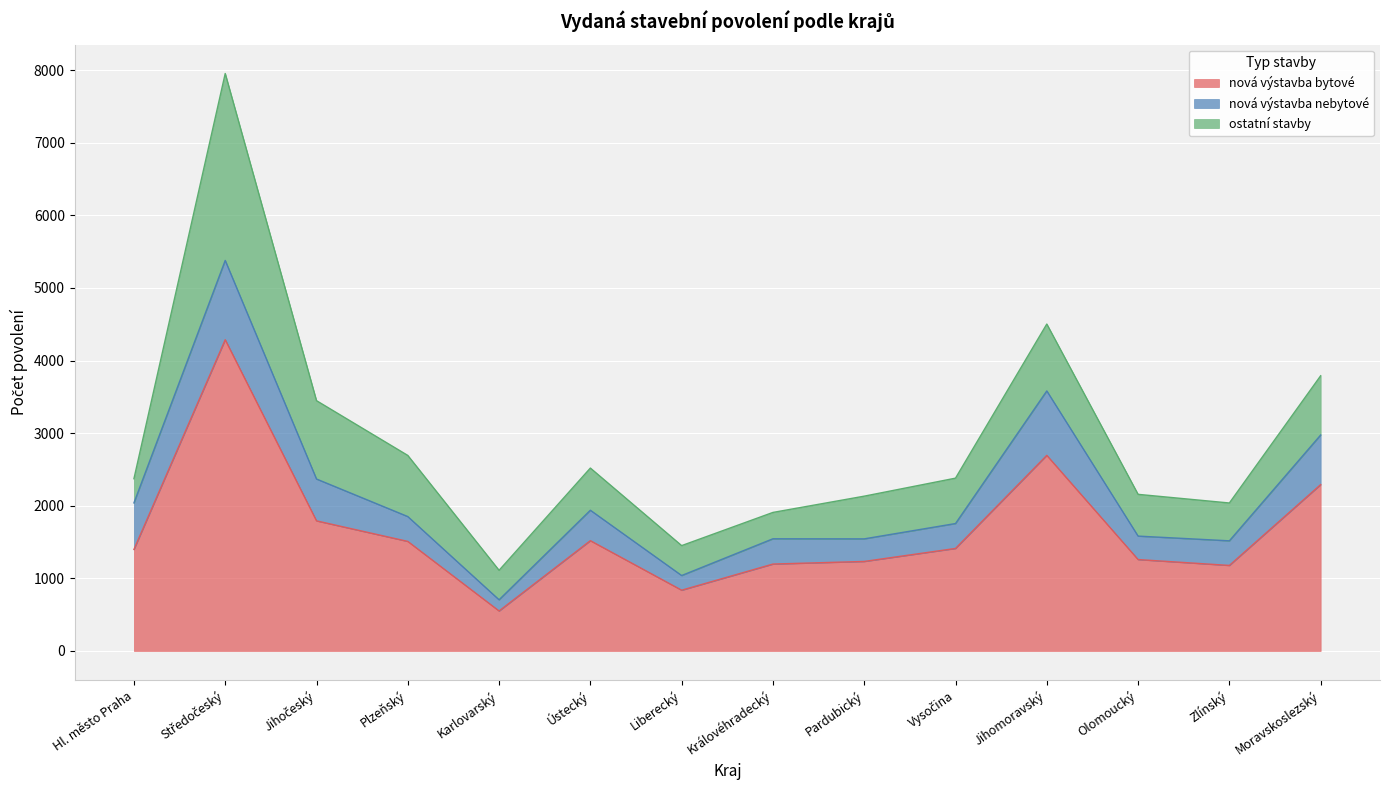

What is the label of the 9th point from the right?

Ústecký